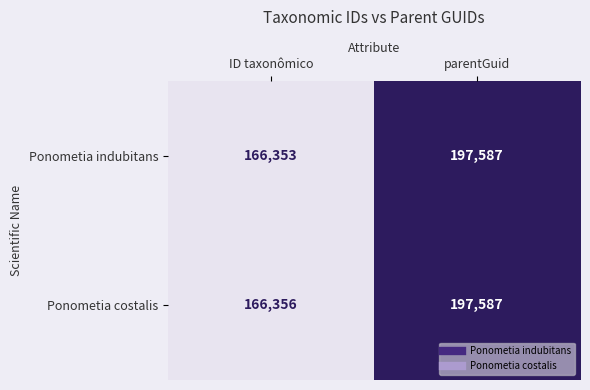

What is the difference between the maximum and minimum values in the Ponometia costalis series?

31231